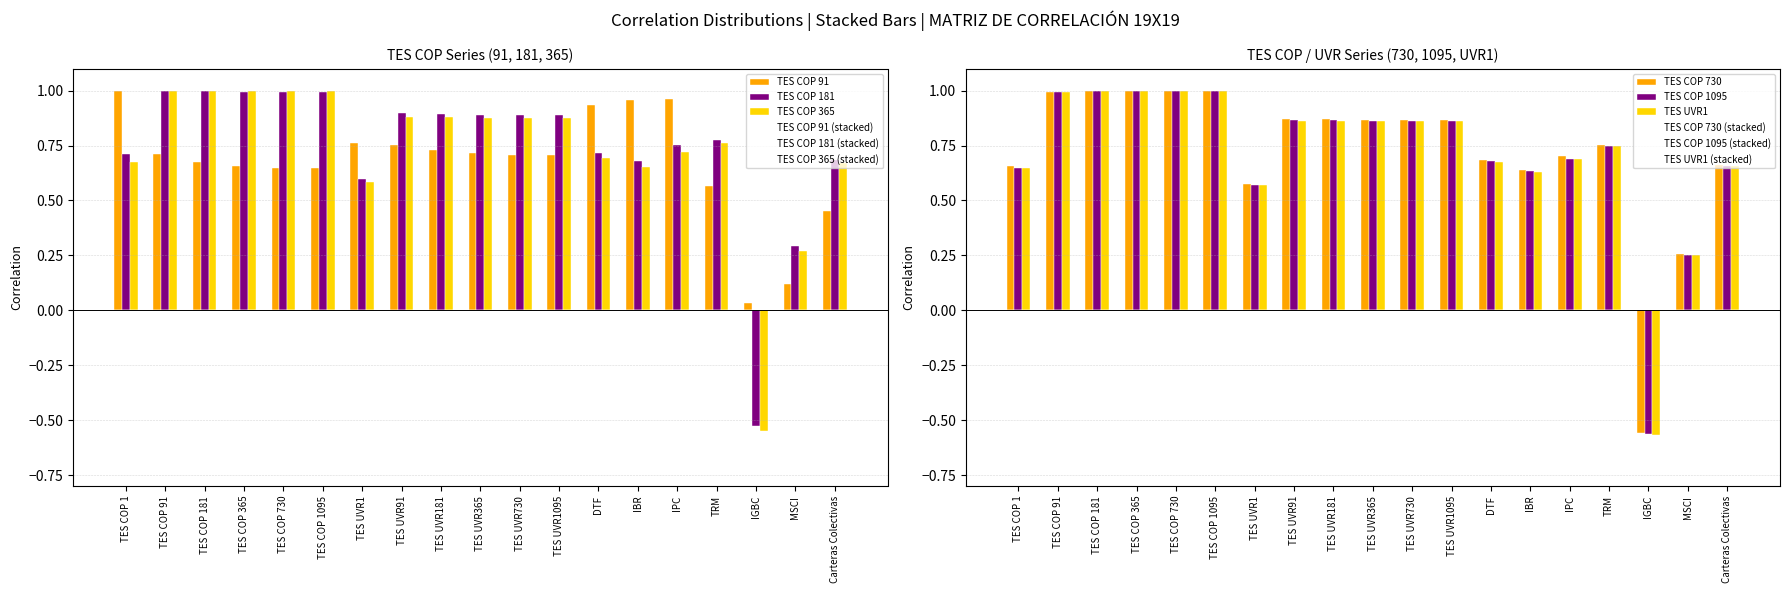

At which category does the chart reach its peak across all series?

TES COP 1